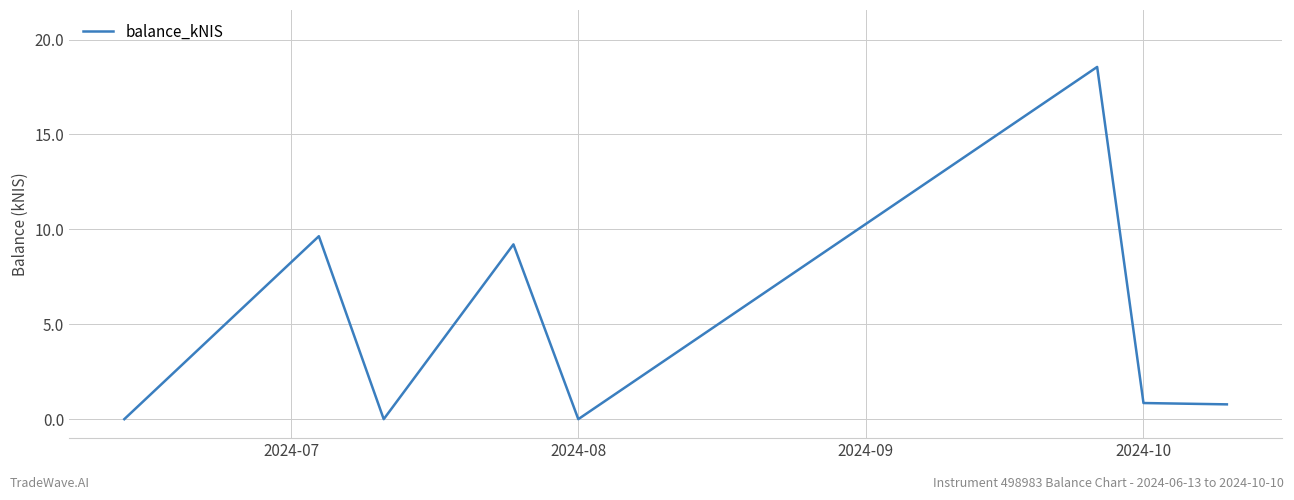

Is this an area chart (filled region under the line)?

No